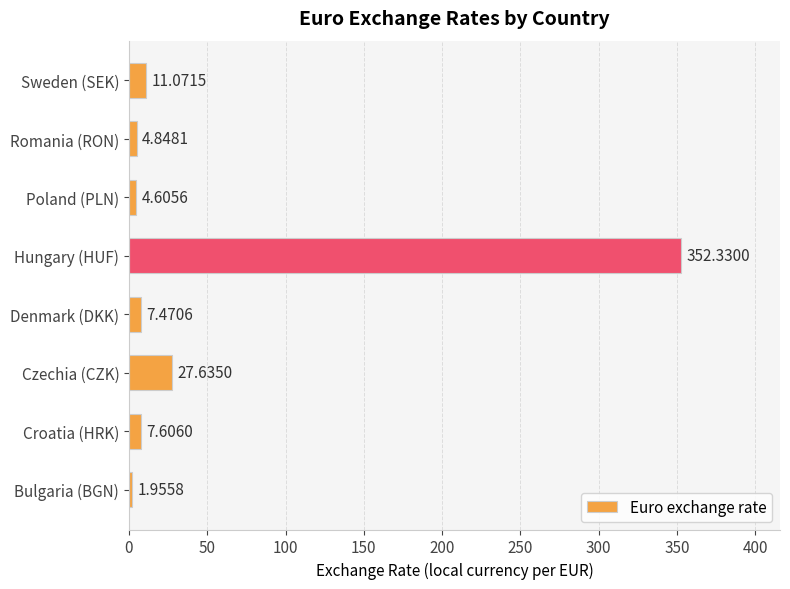

Which category has the highest value across all series?

Hungary (HUF)